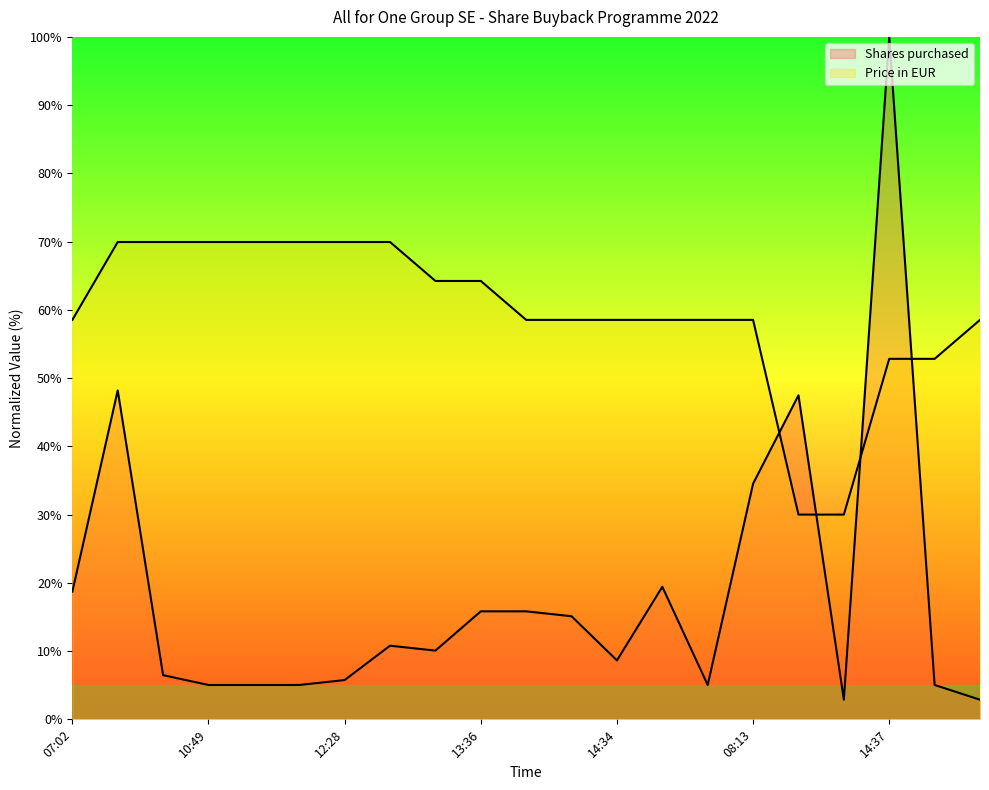

True or false: Price in EUR has more than 1 points higher than both neighbors.

False